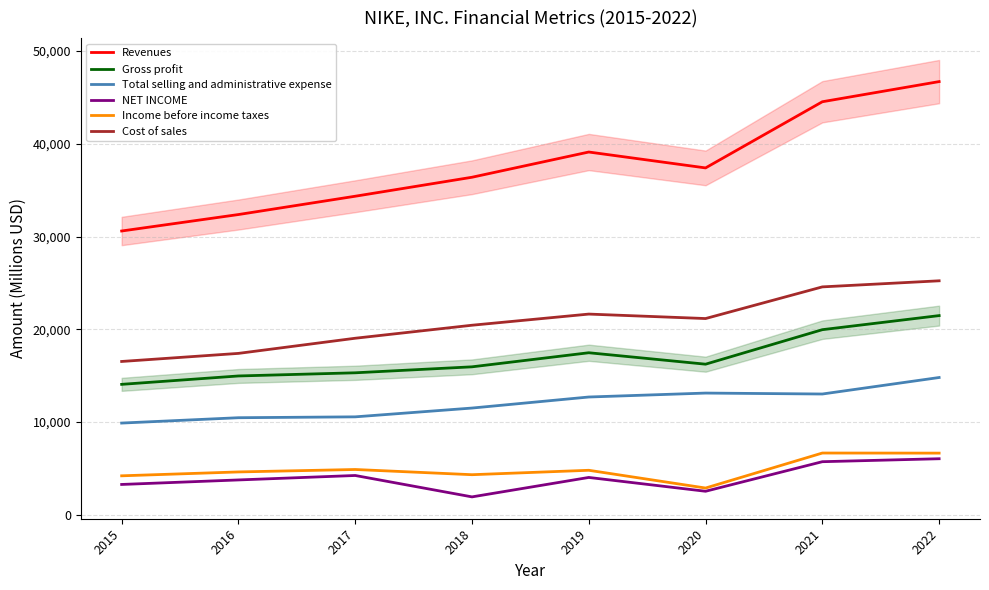

At which label does Total selling and administrative expense reach its peak?

2022